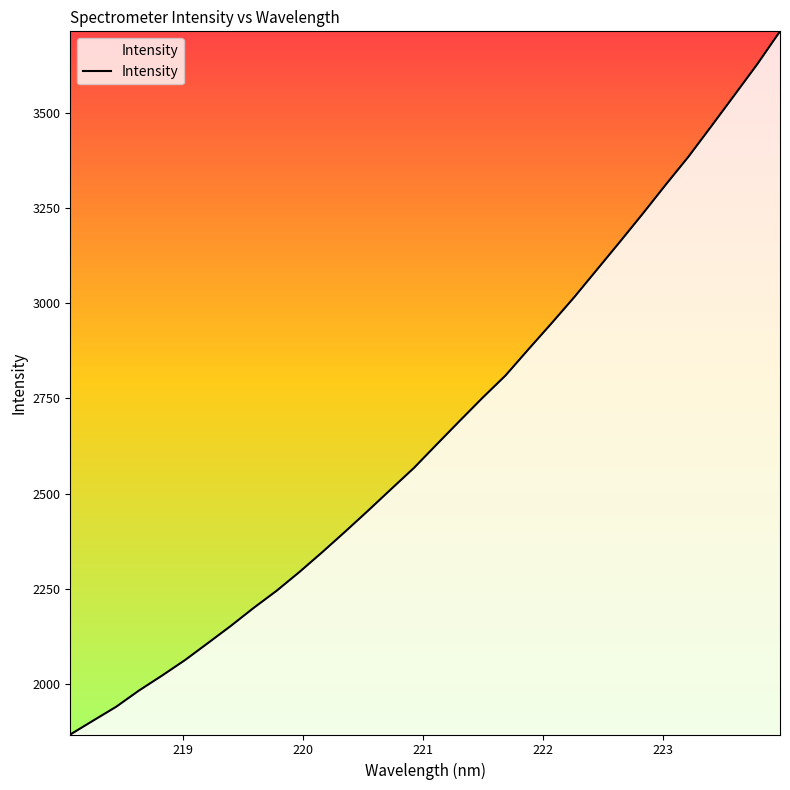

How many lines are shown in the chart?

1